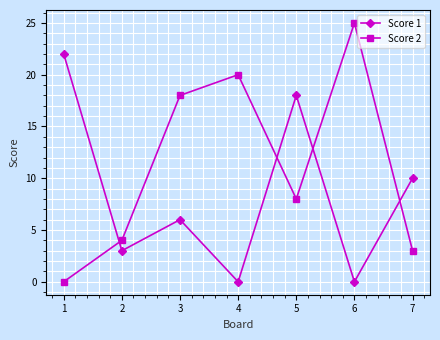

Between 3 and 4, which series saw the biggest shift?

Score 1